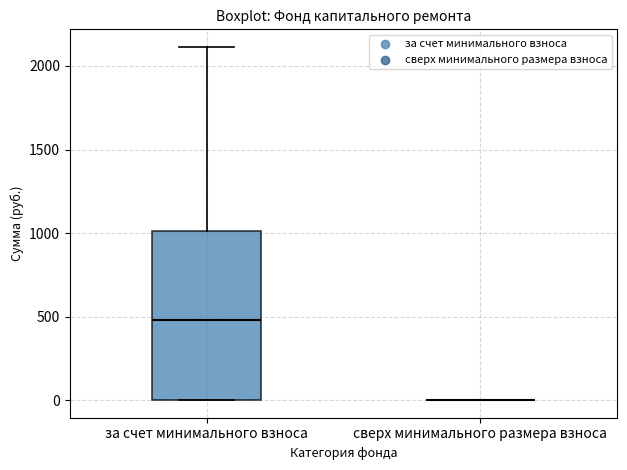

Which box is the tallest, from its lower edge to its upper edge?

за счет минимального взноса